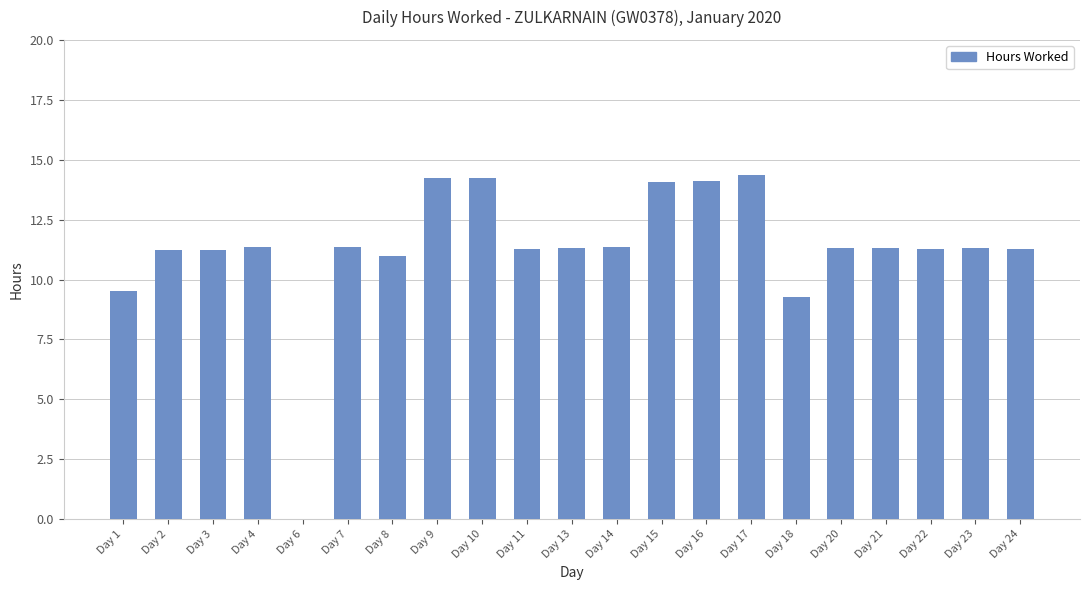

What is the sum of all values?

236.4